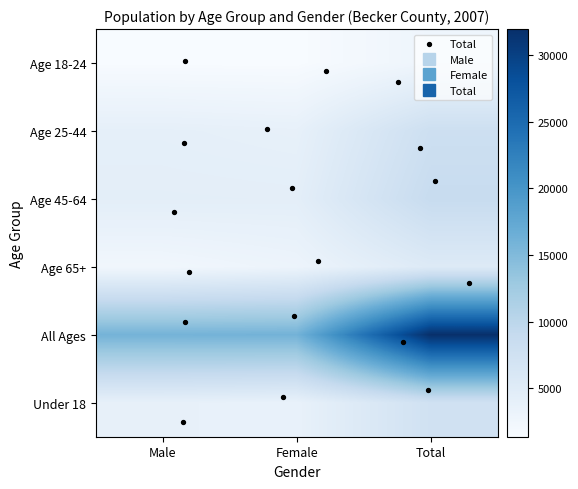

What is the spread (max minus min) of values at Total?

29232